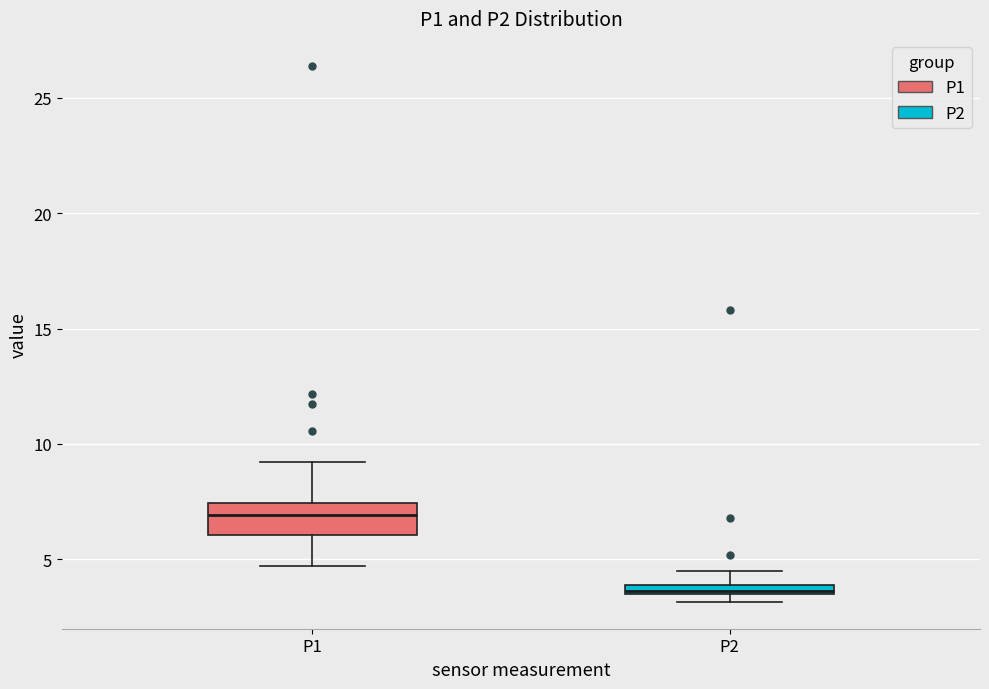

Where is the lower edge of the box for P2 on the y-axis? The values are not printed on the chart, so give them approximately, as read against the axis.

3.5